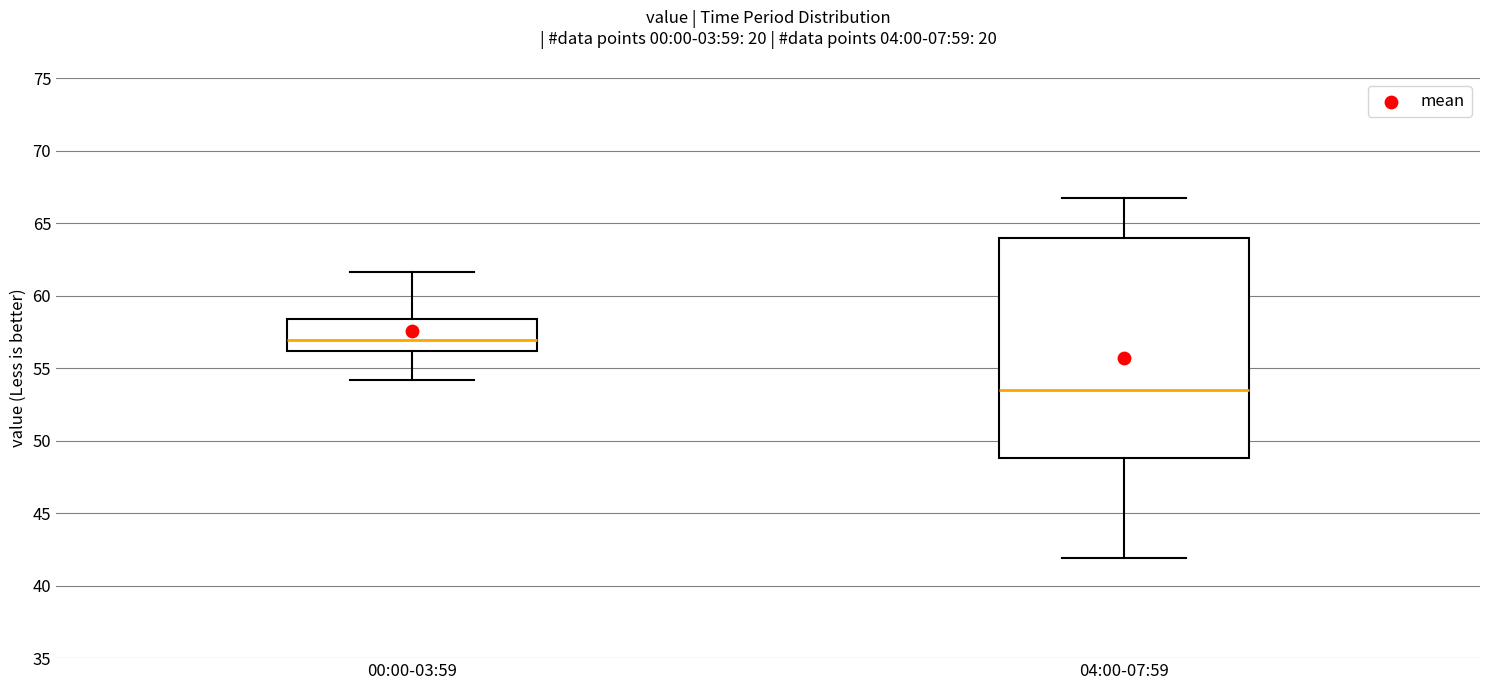

Which box's median line is the lowest?

04:00-07:59